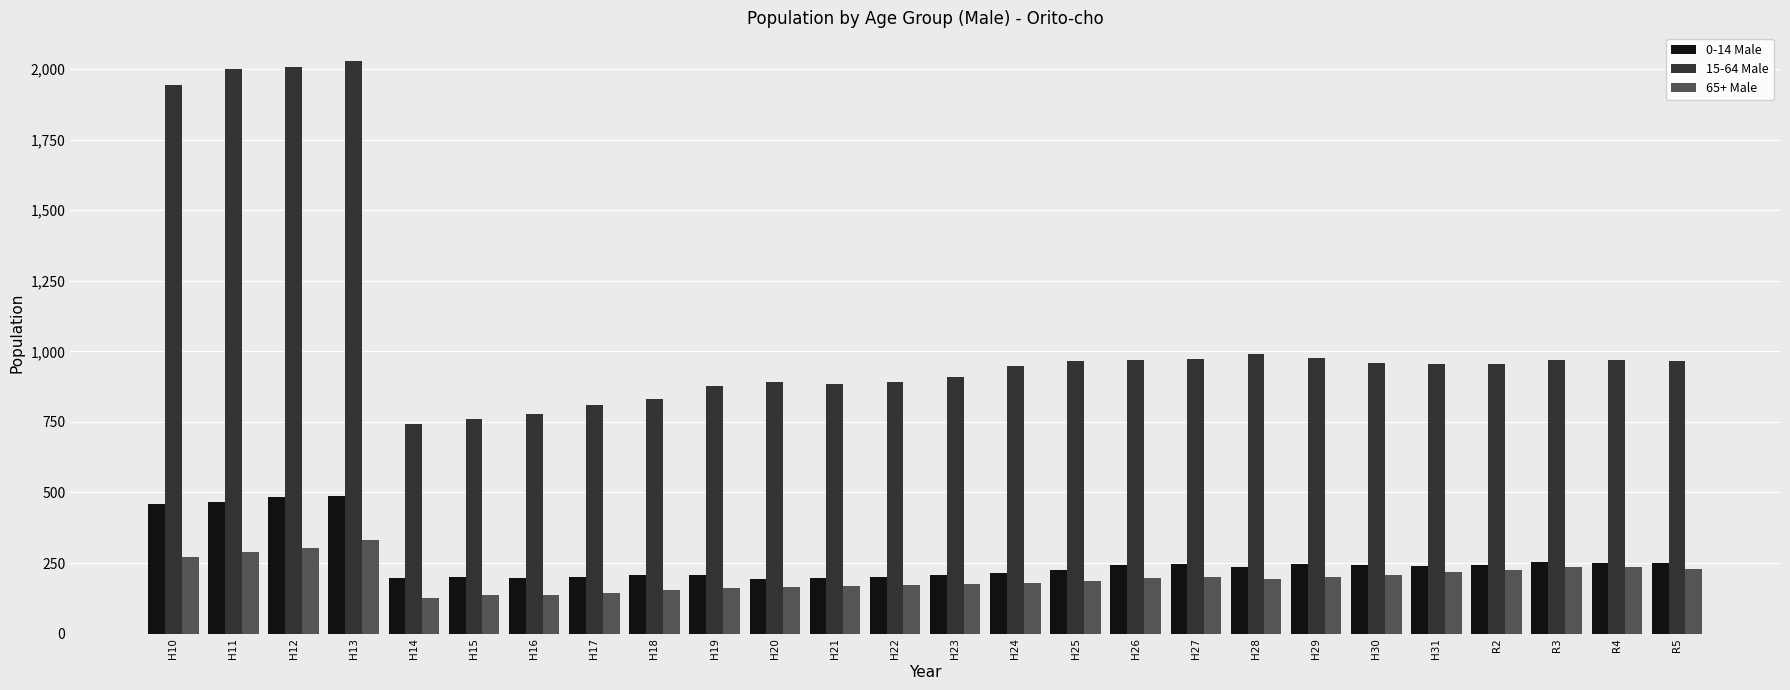

The value of 15-64 Male at H30 is 960. True or false?

True